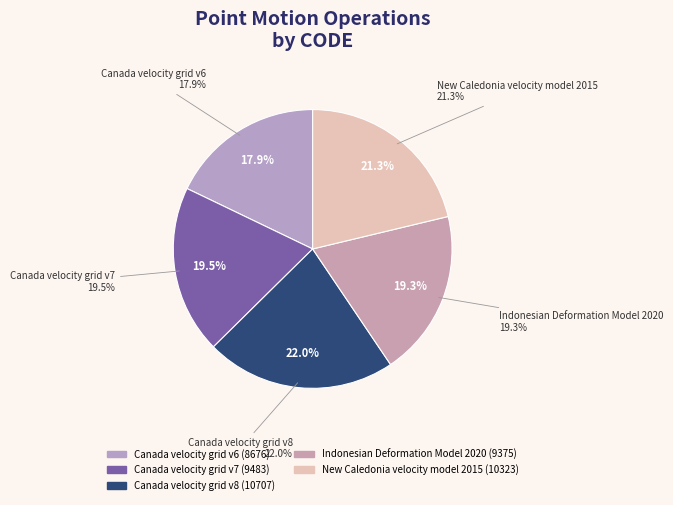

To the nearest percent, what is the average slice percentage?

20%